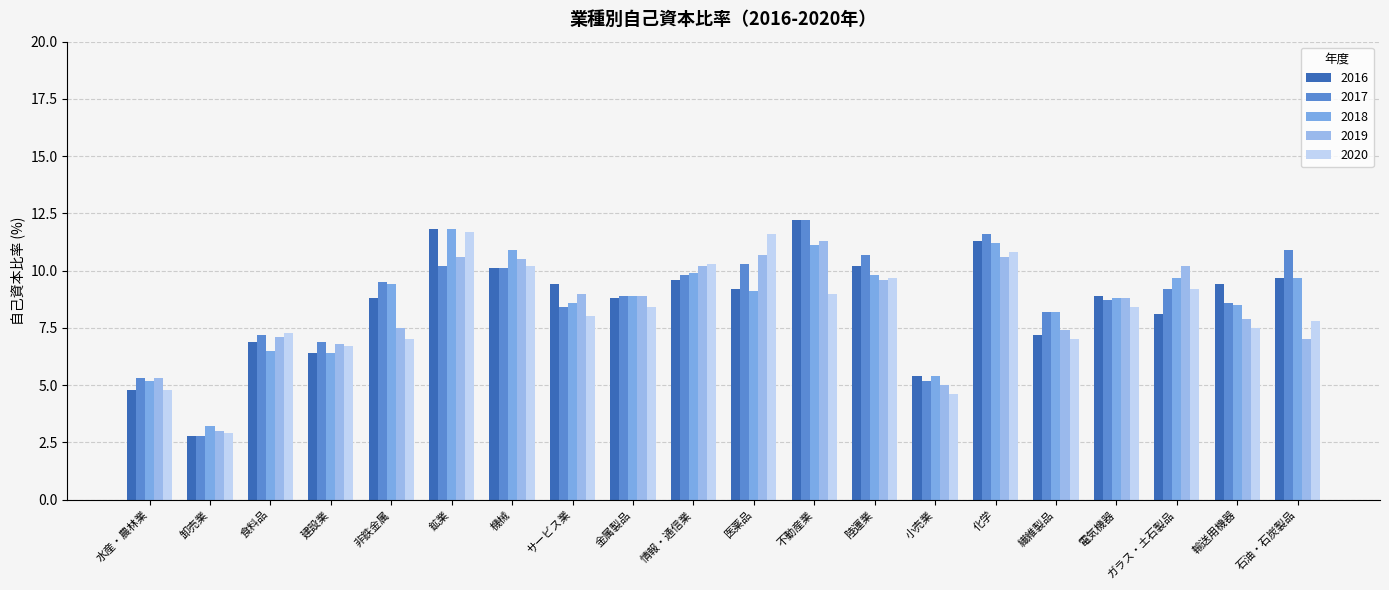

At 小売業, list the series in order from largest to smallest.

2016, 2018, 2017, 2019, 2020